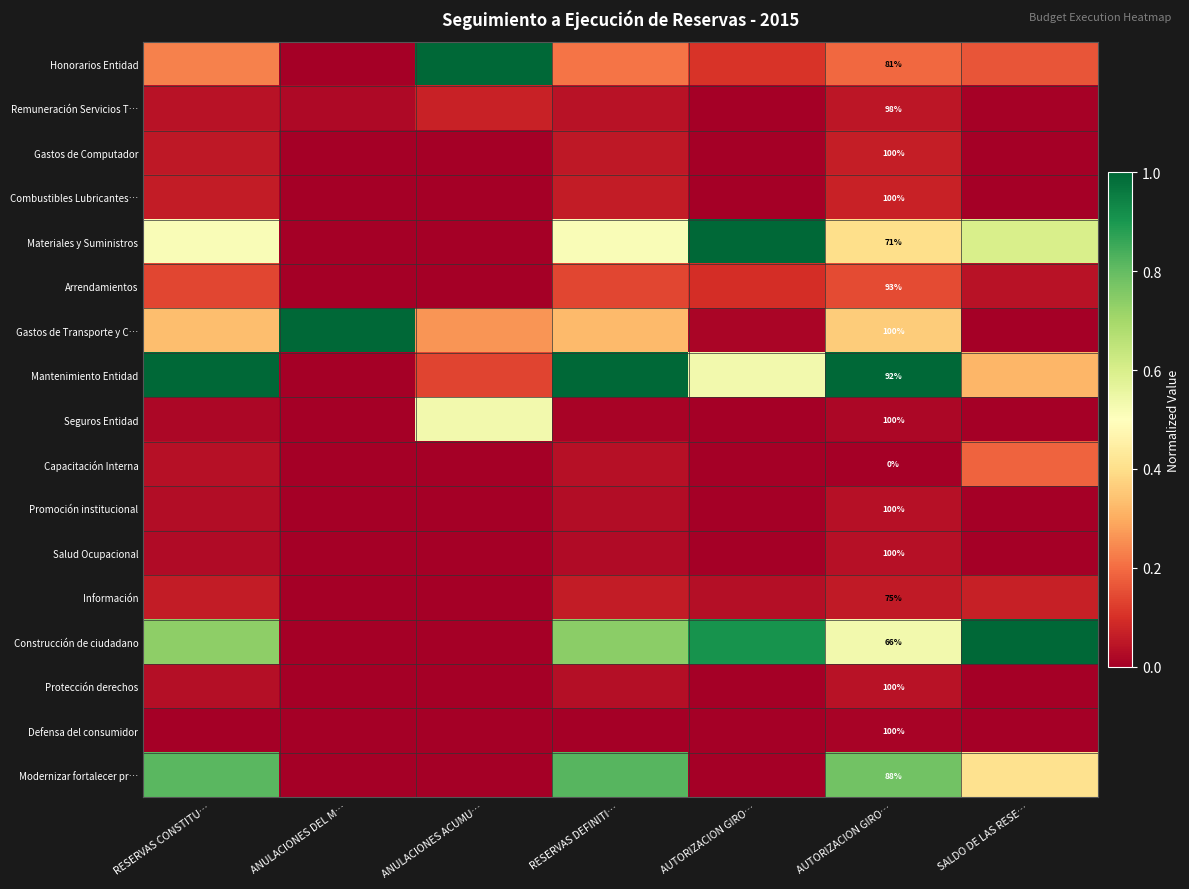

True or false: Promoción institucional has a value of 0.0 at SALDO DE LAS RESE….

True